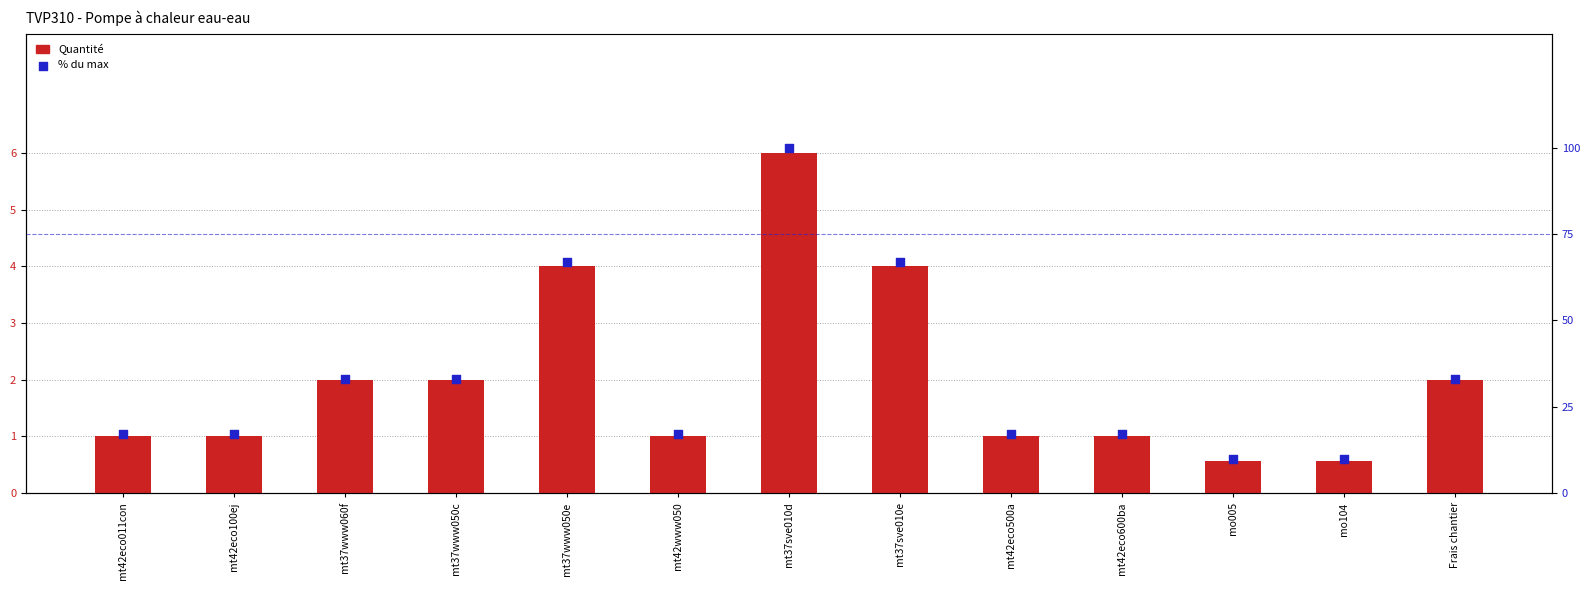

At how many categories does at least one series exceed 39?

3